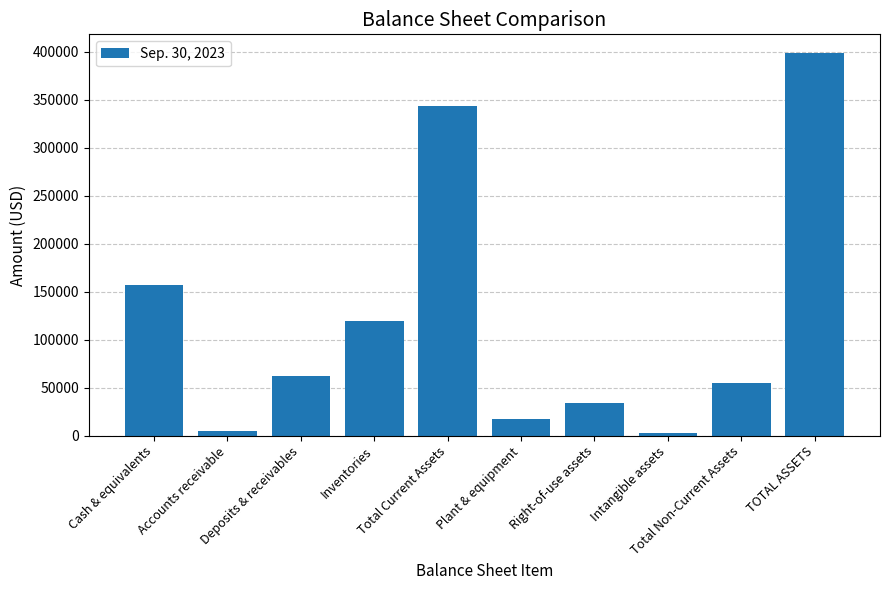

What is the smallest value displayed?

2631